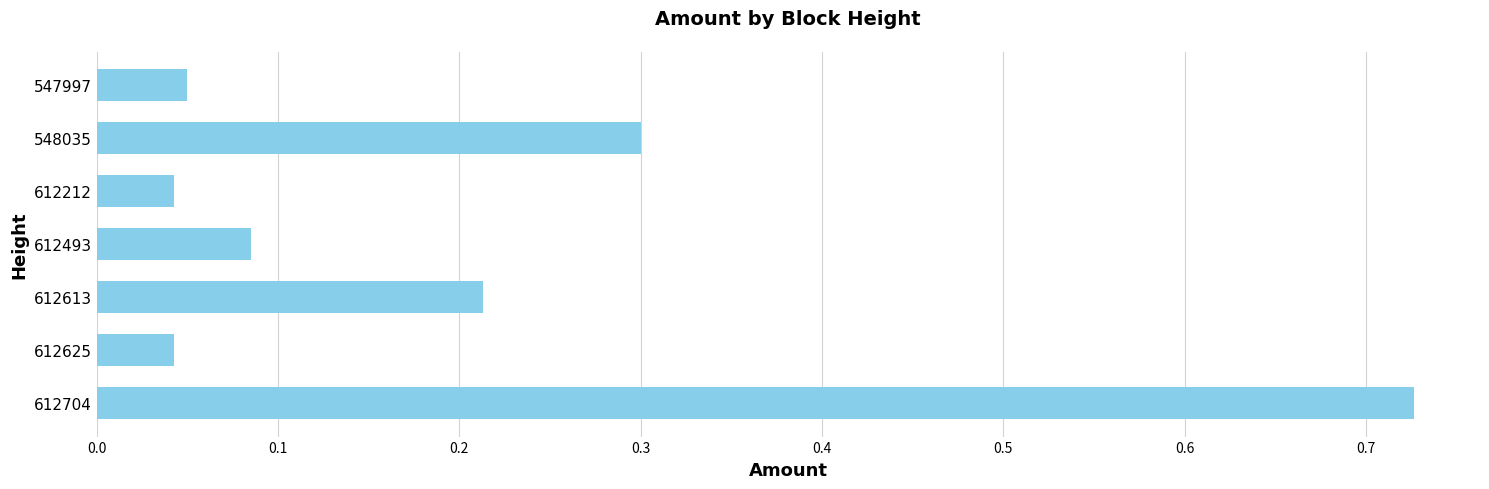

What is the sum of the values at 612625 and 612704?

0.8